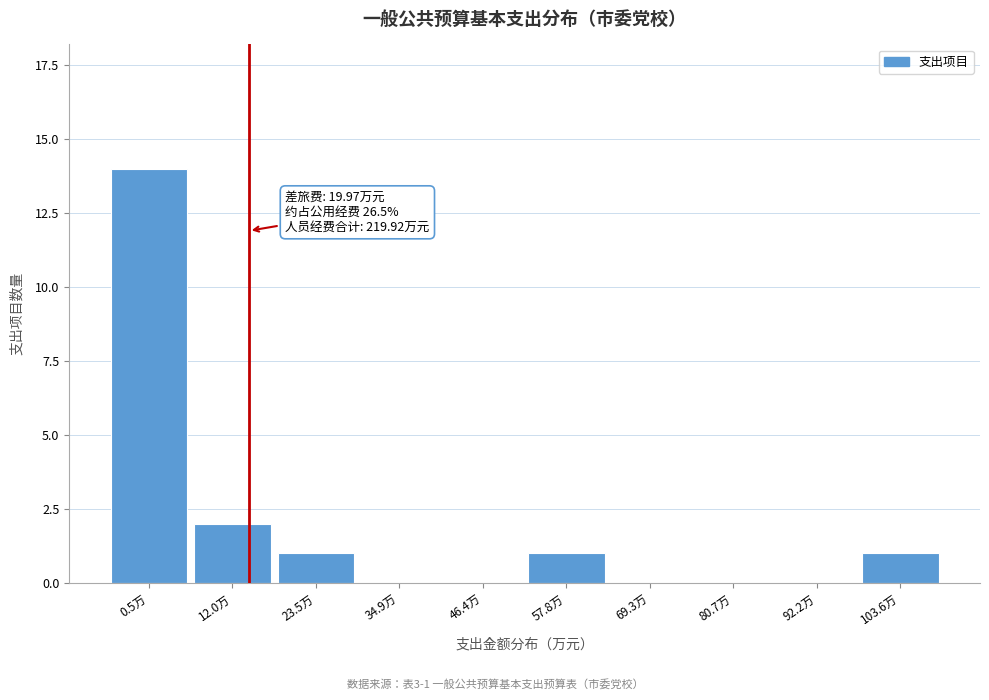

Reading left to right, what are all the values shown in this chart?

0.5万=14	12.0万=2	23.5万=1	34.9万=0	46.4万=0	57.8万=1	69.3万=0	80.7万=0	92.2万=0	103.6万=1